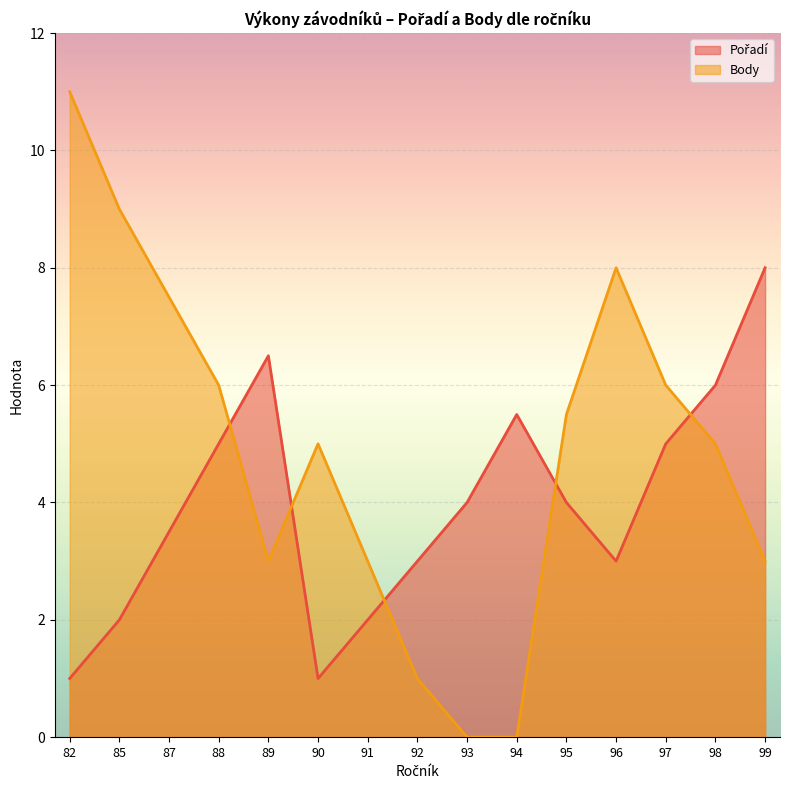

At which label does Pořadí reach its peak?

99